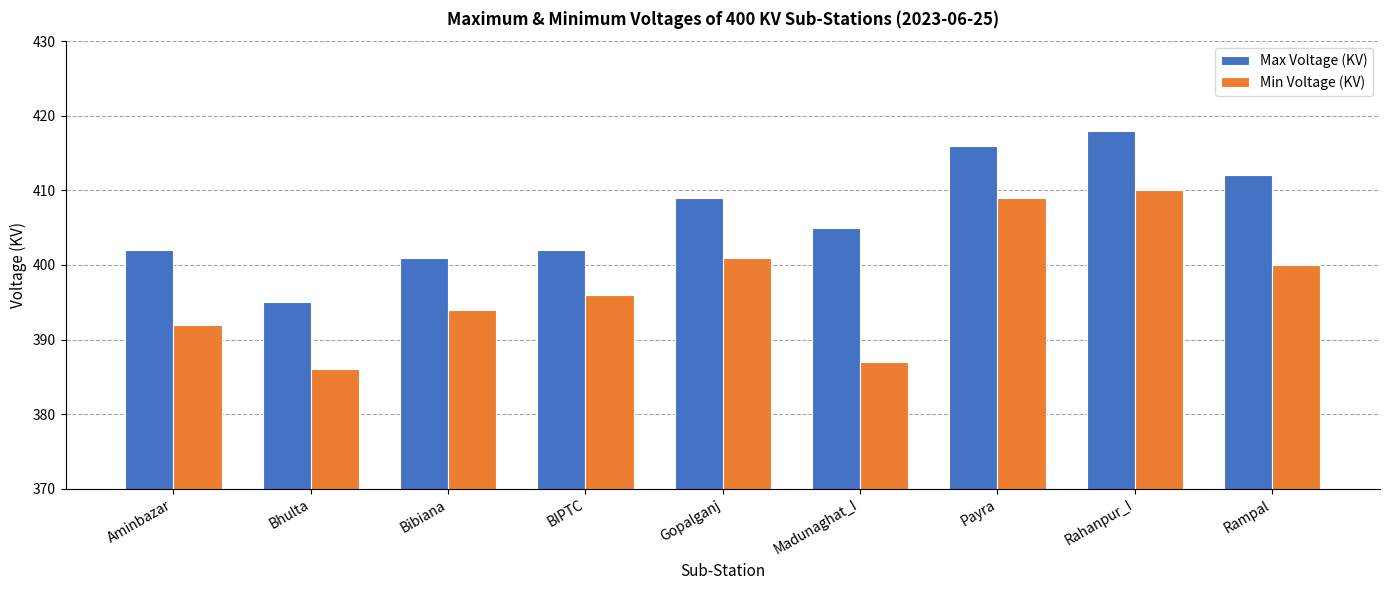

What is the total value across all series at Madunaghat_I?

792